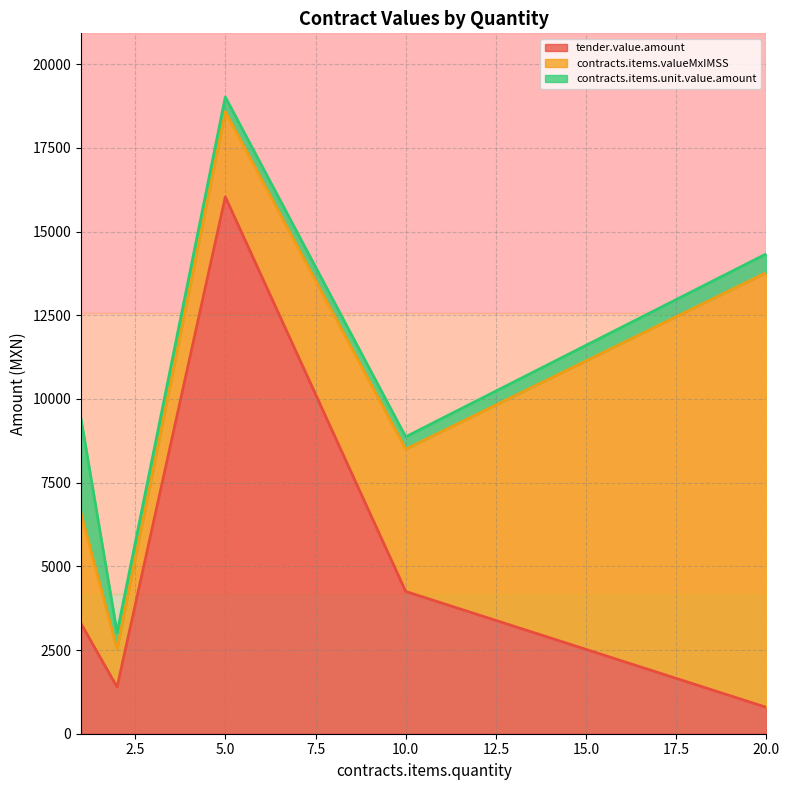

What is the difference between the second highest and minimum values in the contracts.items.valueMxIMSS series?

3113.6